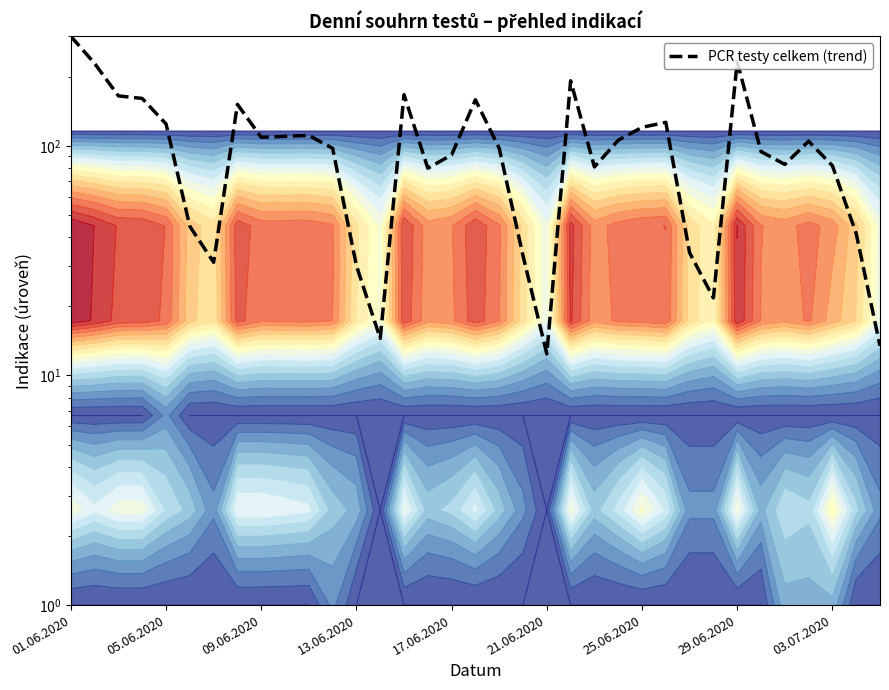

True or false: there are more than 0 points higher than both neighbors.

True